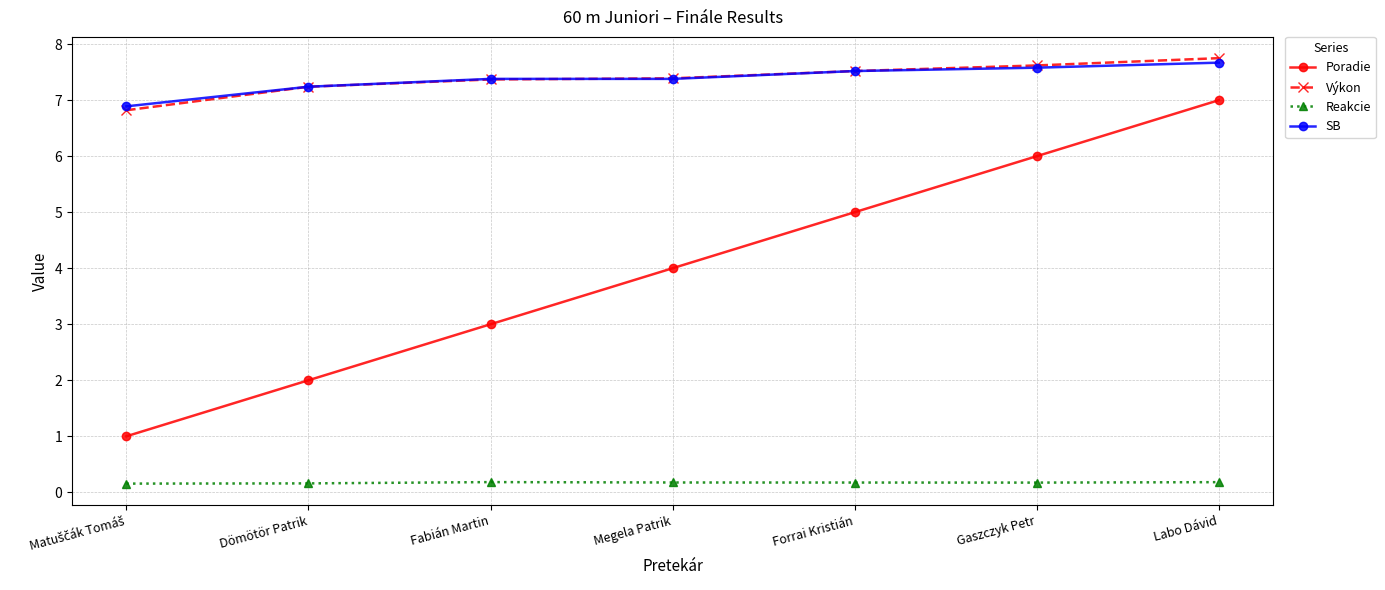

How many SB values are between 7 and 8?

6